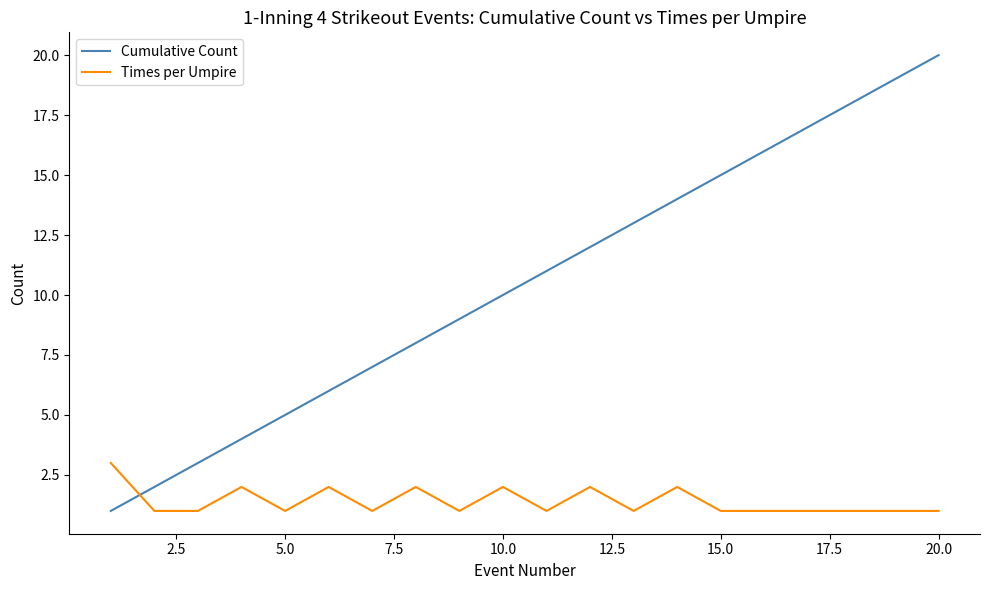

What is the difference between the maximum and minimum values in the Cumulative Count series?

19